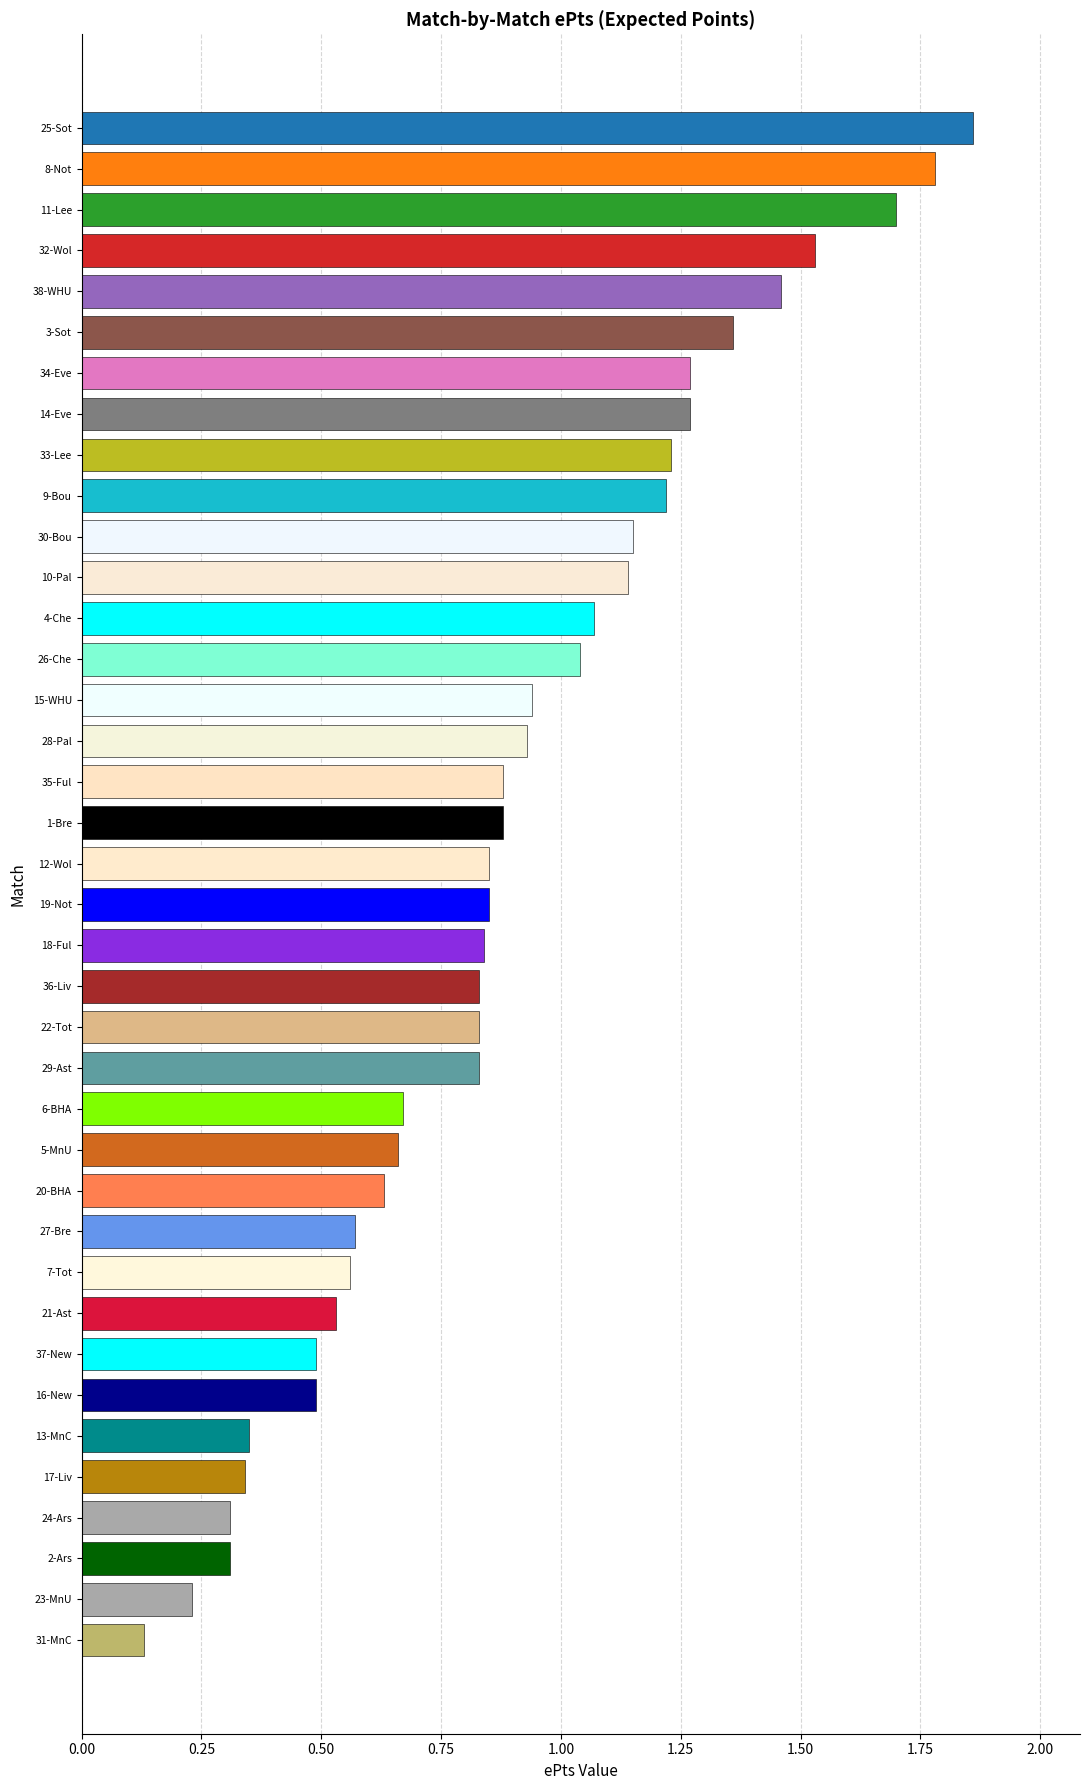

How many bars are there in total?

38